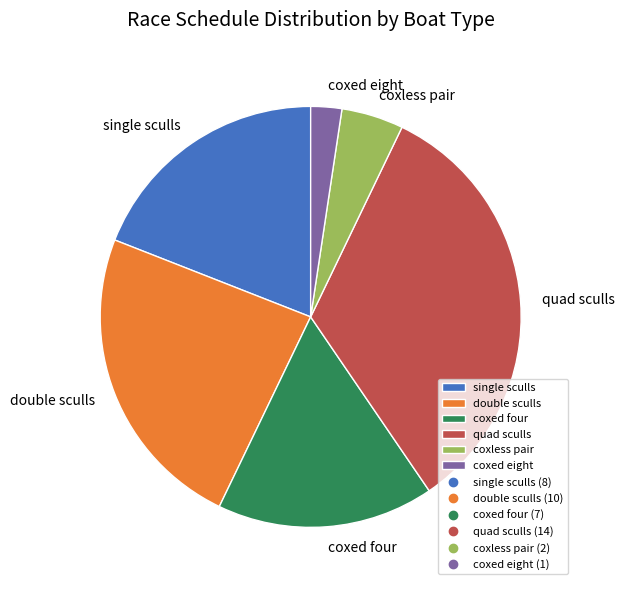

Is it true that single sculls is 19% of the pie?

True